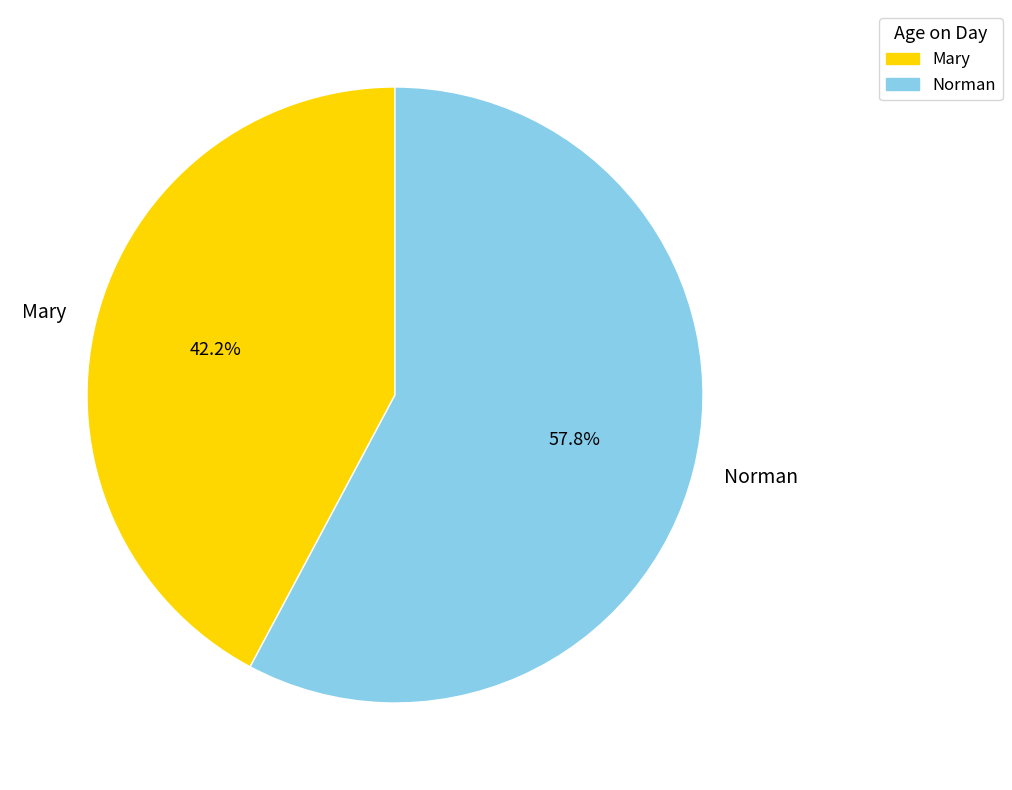

Is there any slice that represents more than half of the pie?

Yes